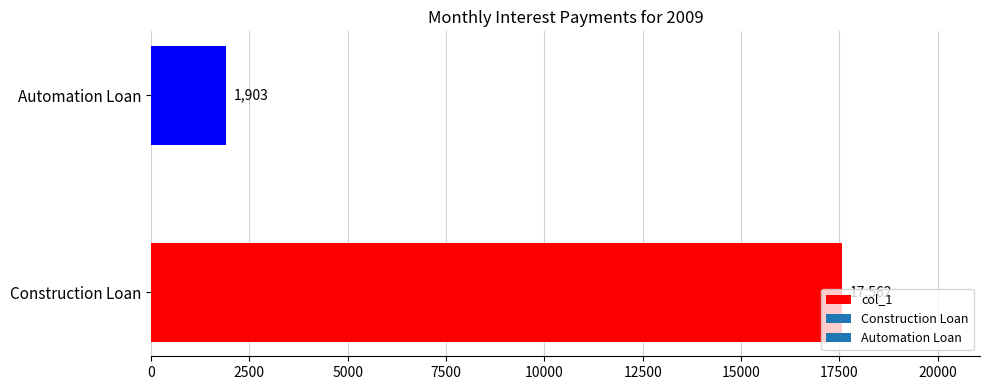

What is the smallest value displayed?

1903